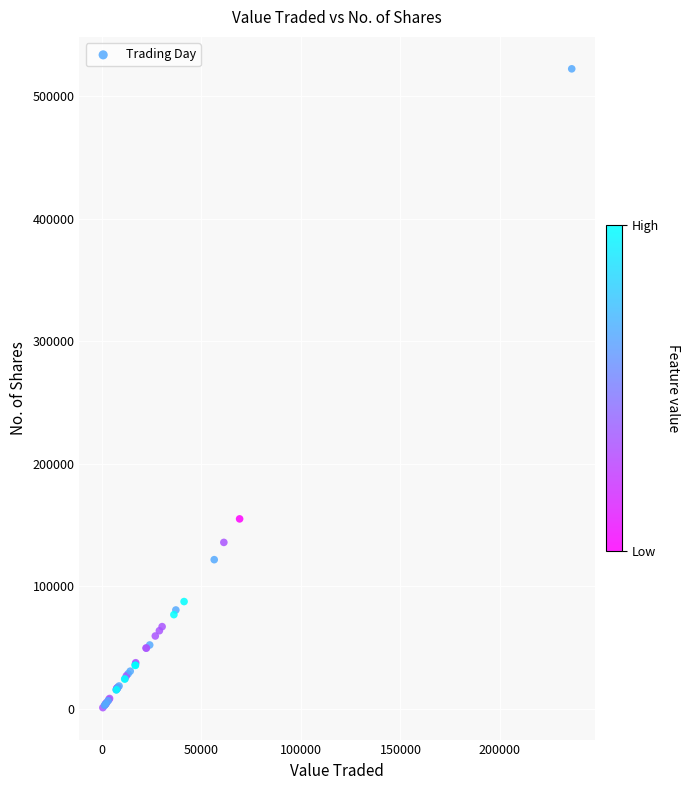

What Y value in the scatter plot is closest to 261752?

155096